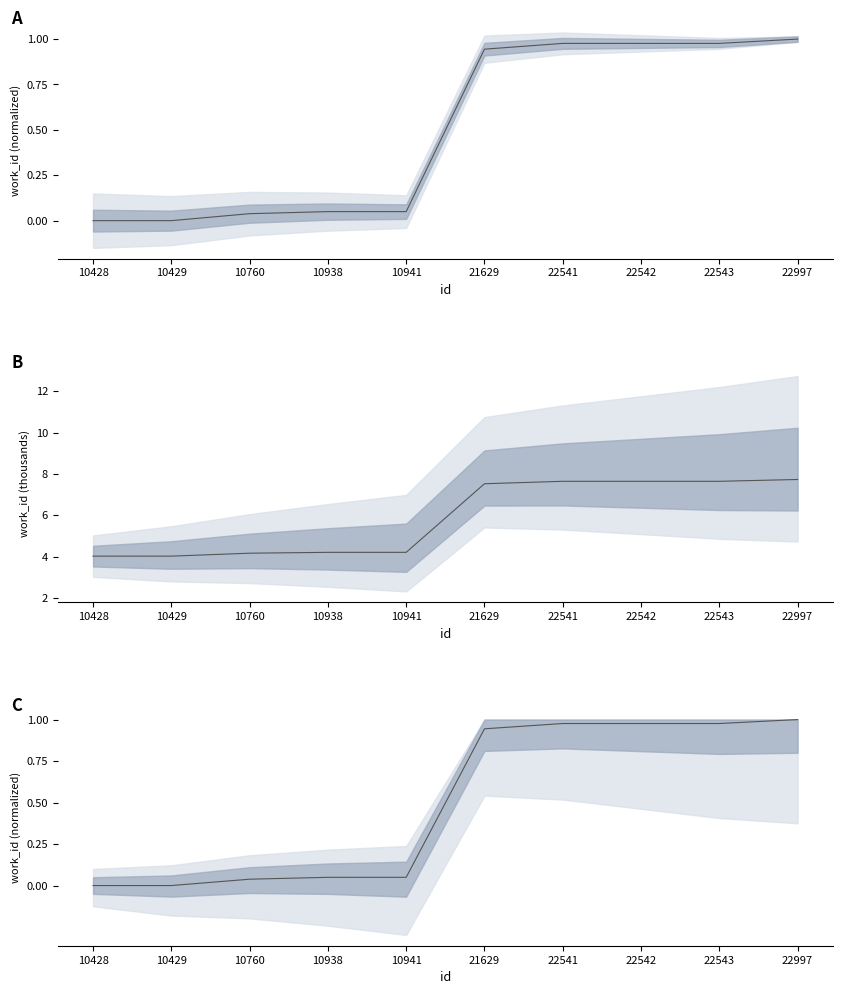

How many lines are shown in the chart?

1